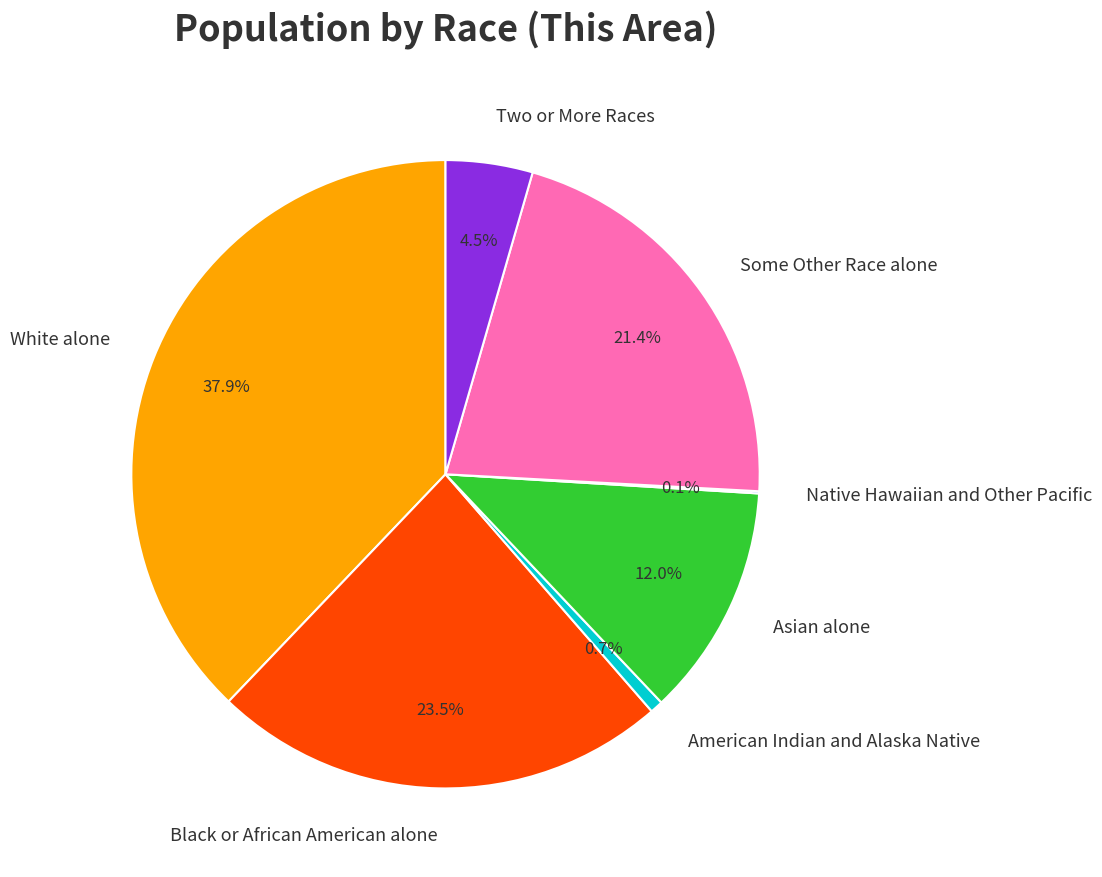

Is it true that Some Other Race alone is 21% of the pie?

True